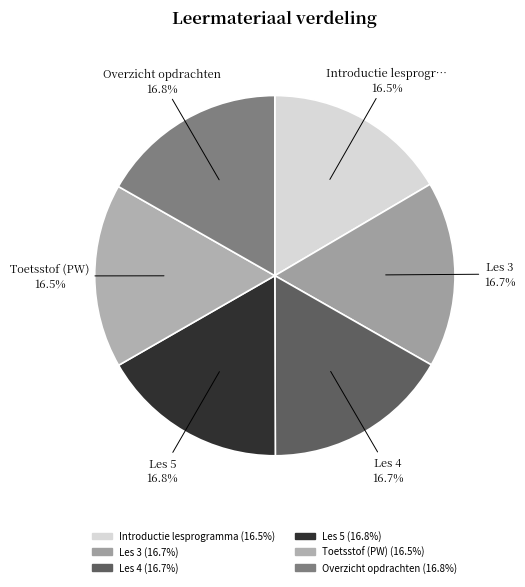

Is it true that Overzicht opdrachten is 29% of the pie?

False